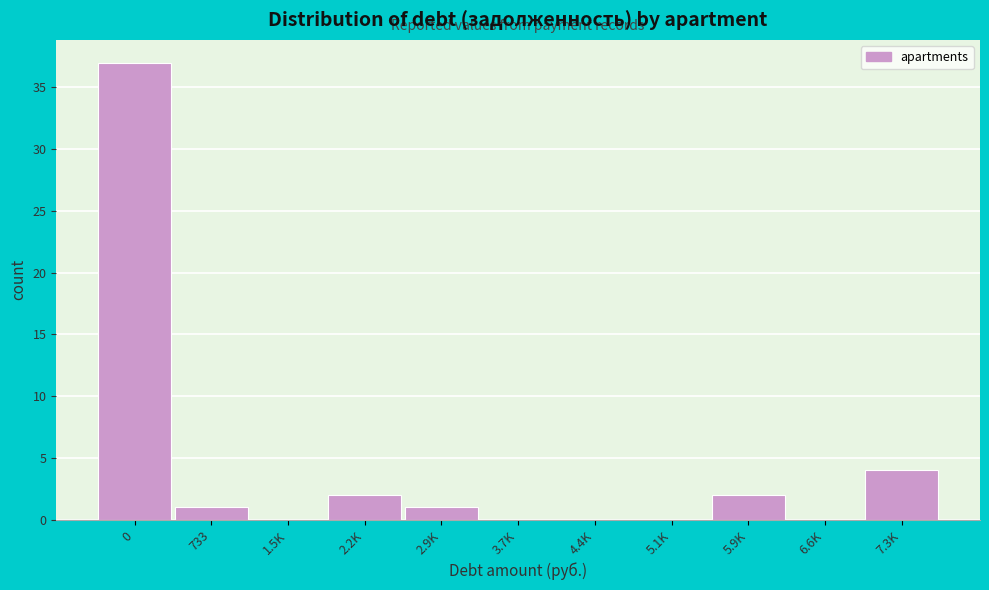

Reading left to right, extract all data points from this chart.

0=37	733=1	1.5K=0	2.2K=2	2.9K=1	3.7K=0	4.4K=0	5.1K=0	5.9K=2	6.6K=0	7.3K=4